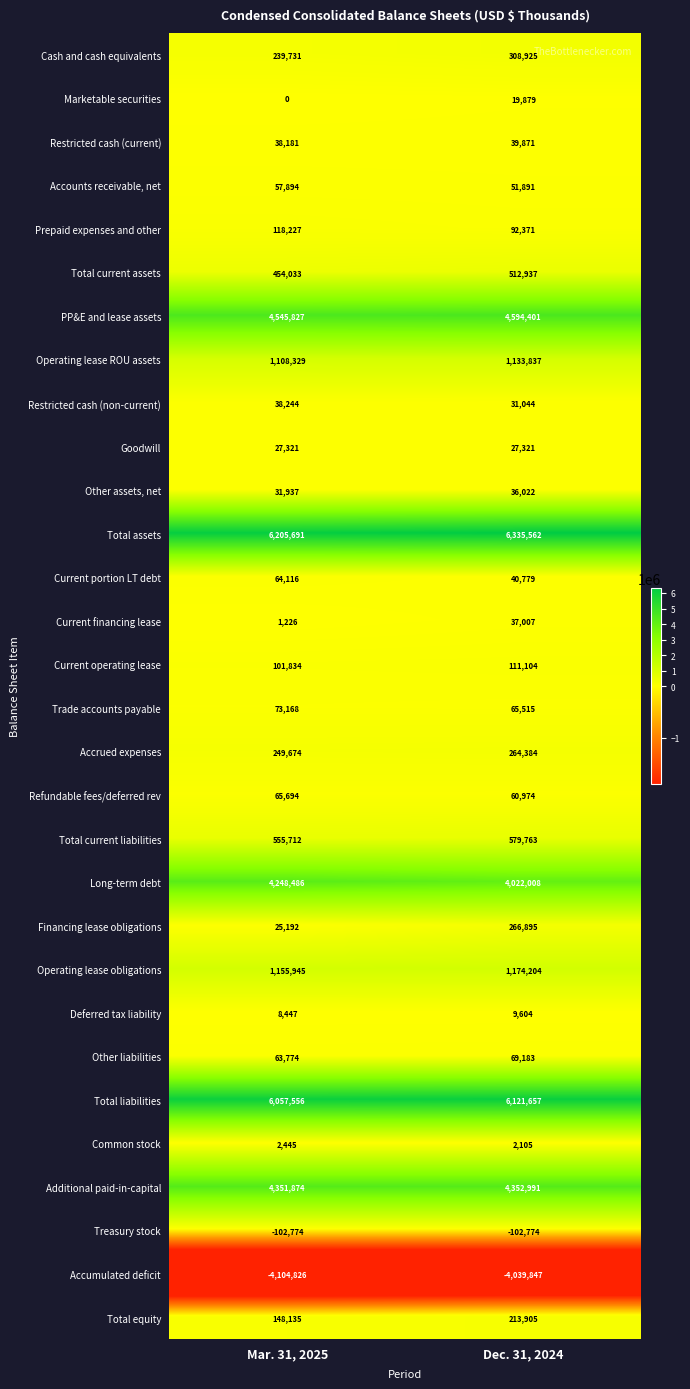

At how many categories does at least one series exceed 102456?

2